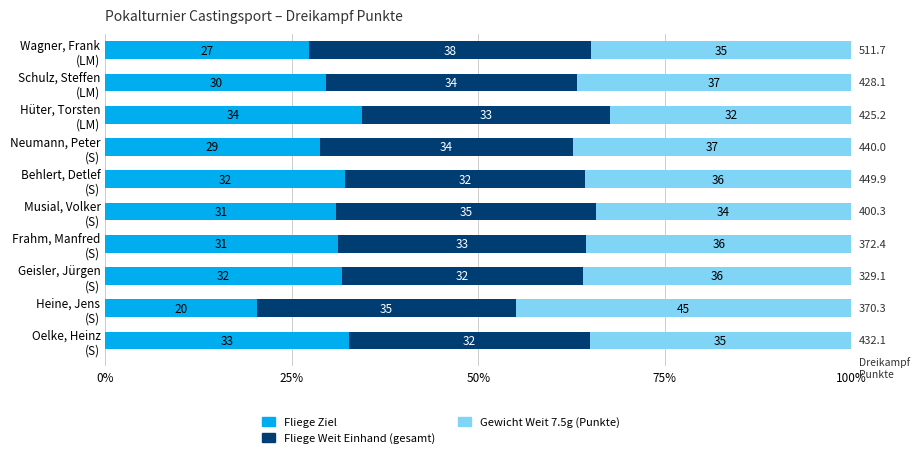

How many values in the Fliege Ziel series exceed 31?

5